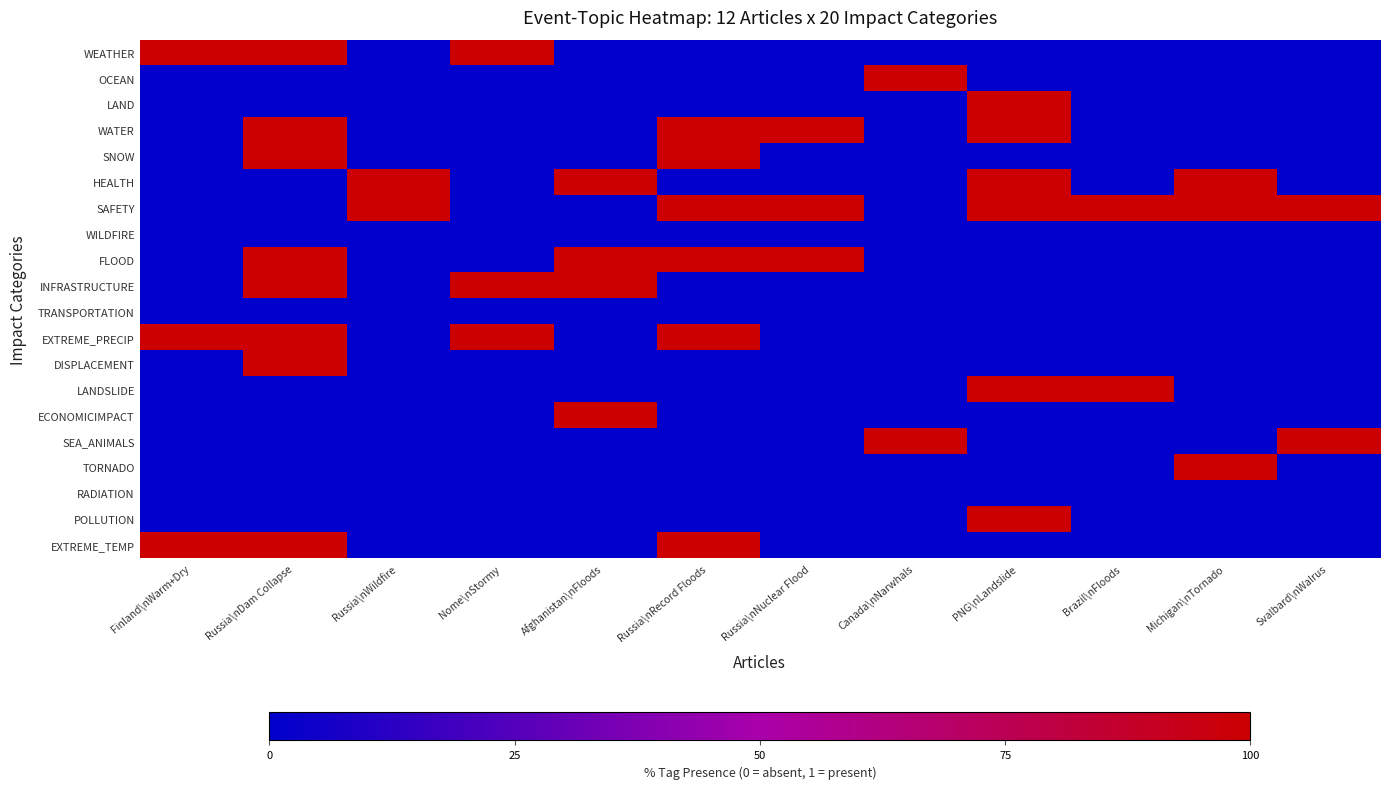

List the series in order of their peak value, lowest first.

WILDFIRE, TRANSPORTATION, RADIATION, WEATHER, OCEAN, LAND, WATER, SNOW, HEALTH, SAFETY, FLOOD, INFRASTRUCTURE, EXTREME_PRECIP, DISPLACEMENT, LANDSLIDE, ECONOMICIMPACT, SEA_ANIMALS, TORNADO, POLLUTION, EXTREME_TEMP